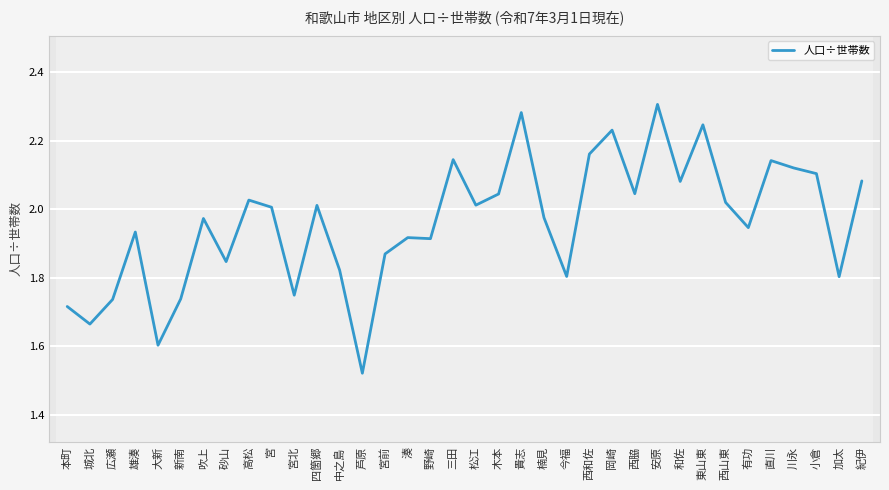

Which category has the highest value across all series?

安原